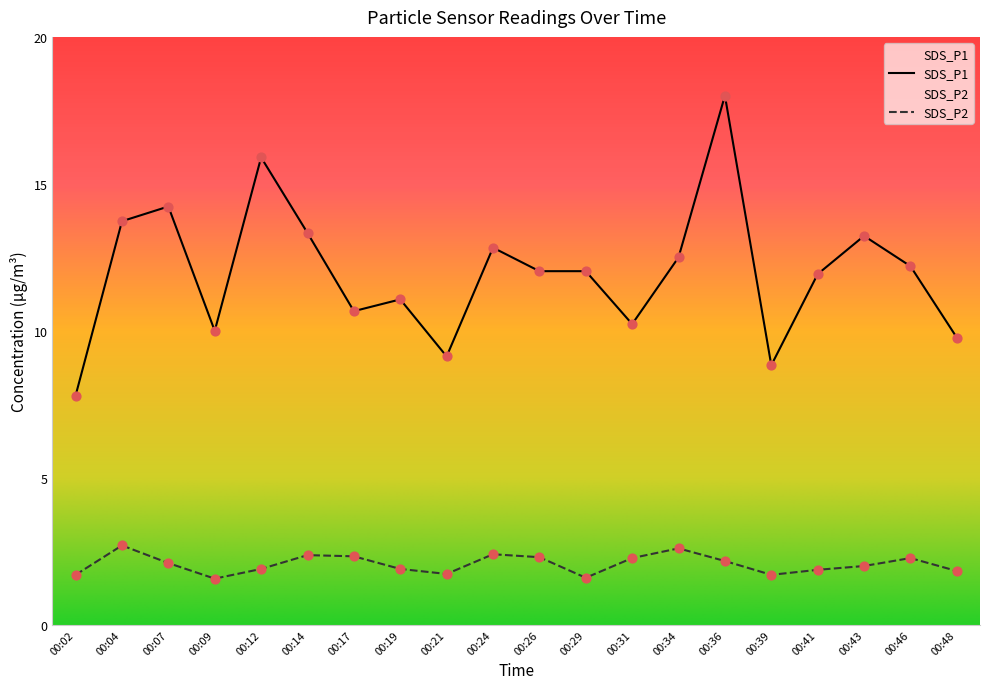

At which category is the sum across all series the highest?

00:36